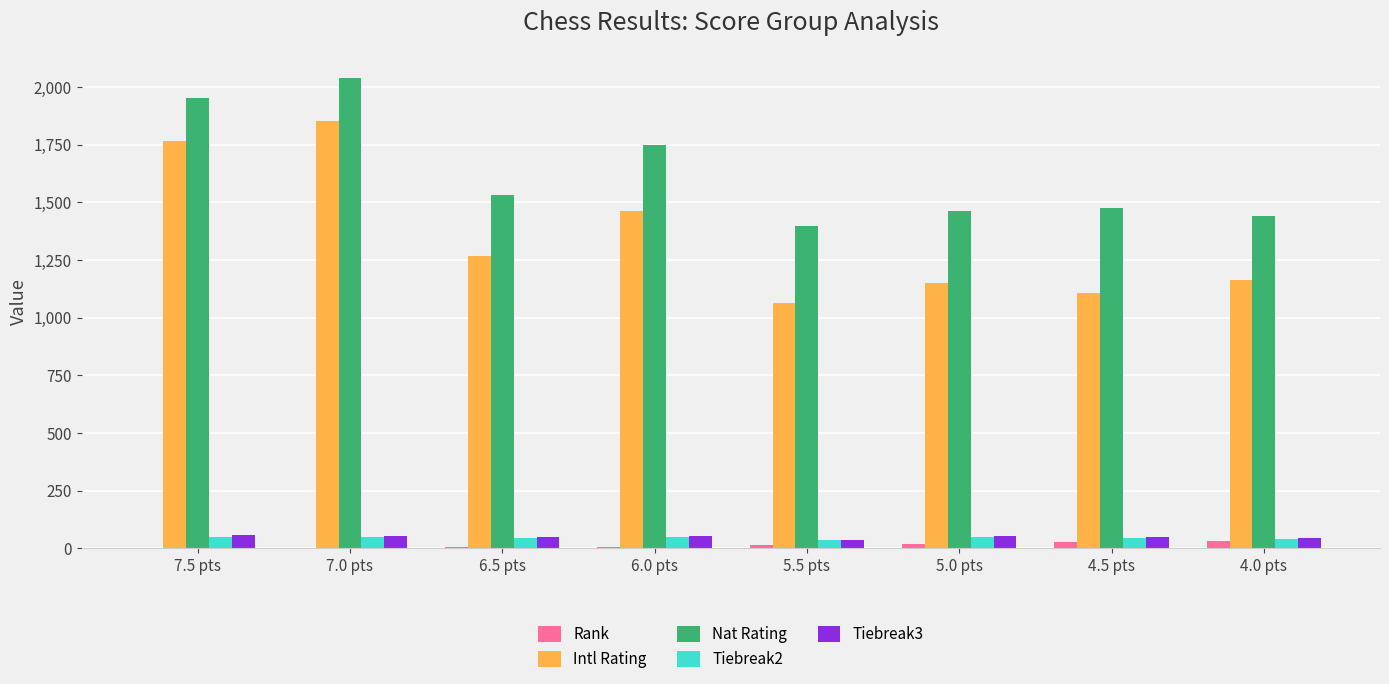

Is the value of Nat Rating at 4.5 pts greater than the value of Tiebreak2 at 7.0 pts?

Yes